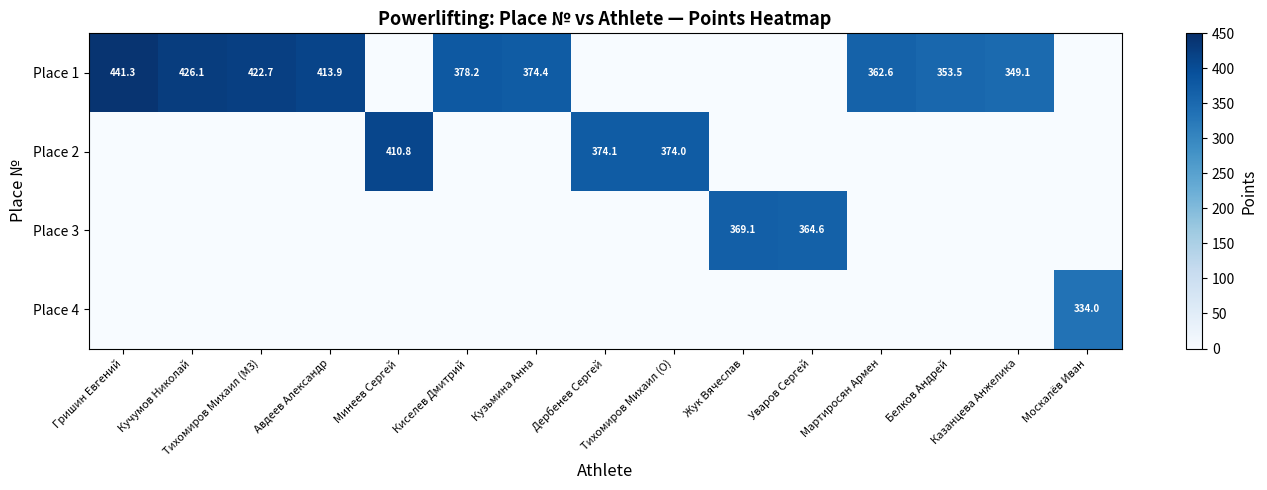

At which category does the chart reach its minimum across all series?

Минеев Сергей